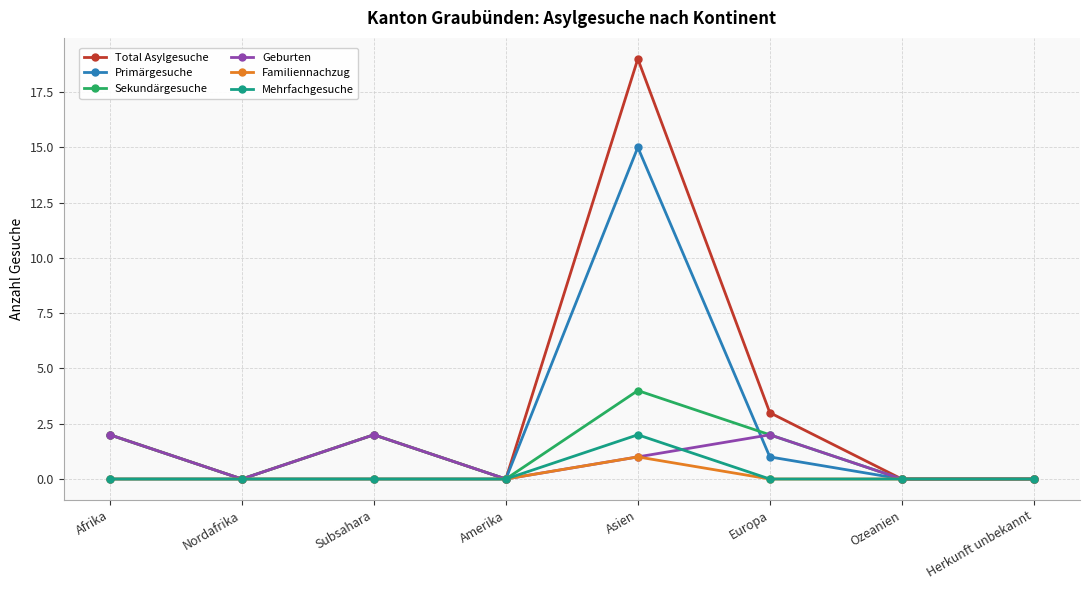

Does the chart display data point markers on the line(s)?

Yes